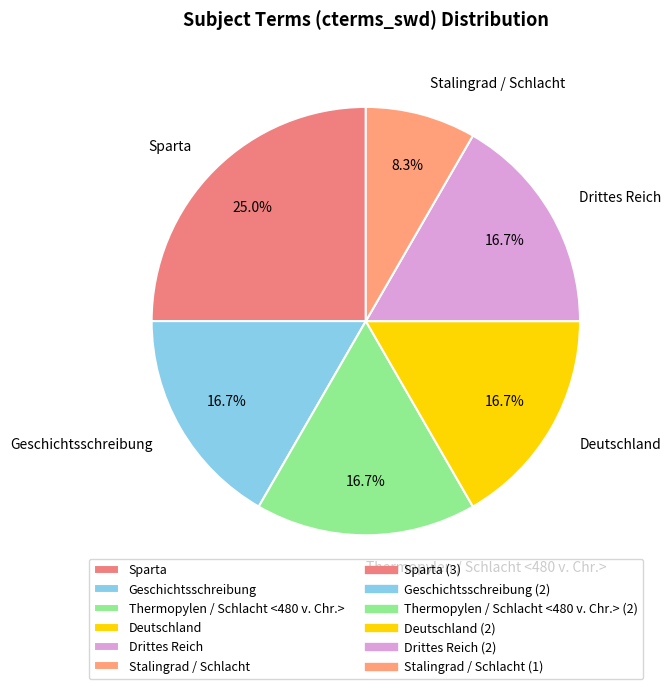

How many segments does this pie chart have?

6